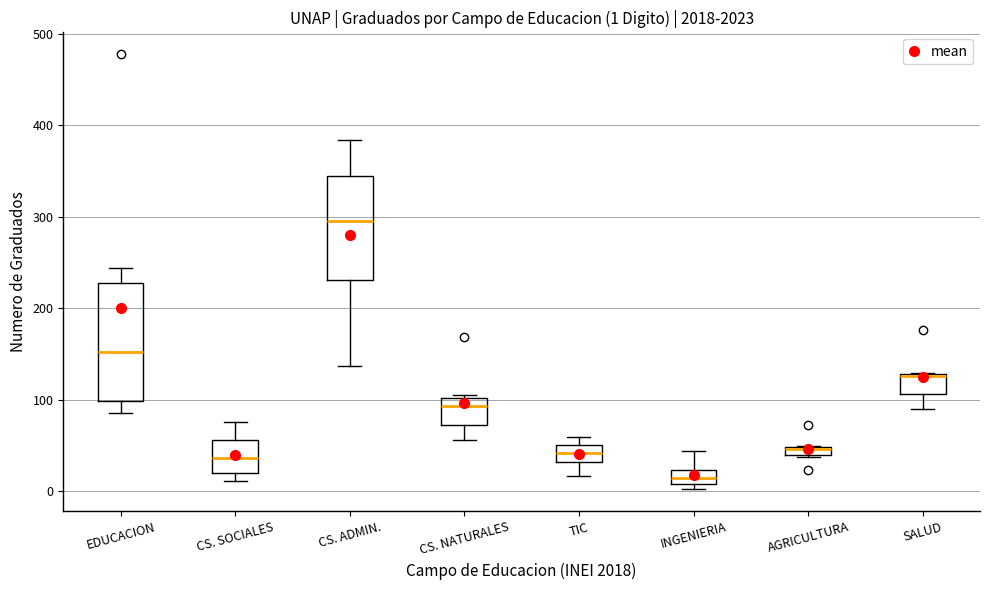

Which box is the tallest, from its lower edge to its upper edge?

EDUCACION